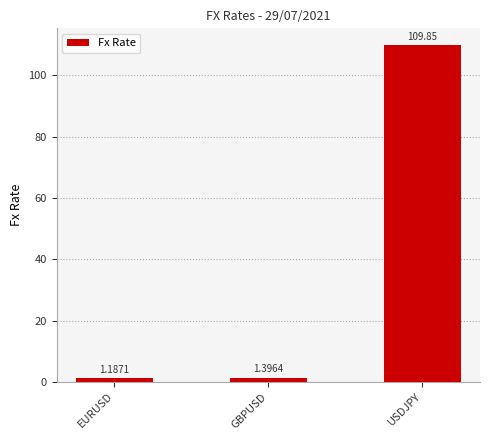

Which has a higher value, USDJPY or EURUSD?

USDJPY